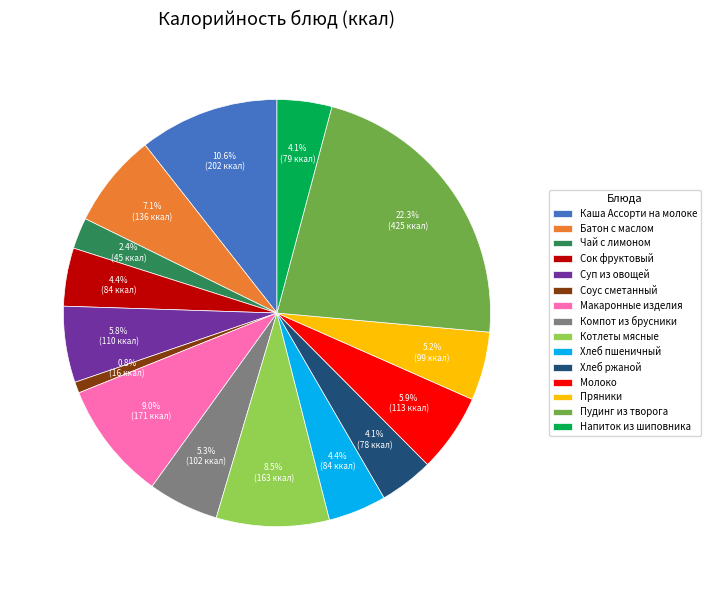

What is the smallest slice in the pie chart?

Соус сметанный